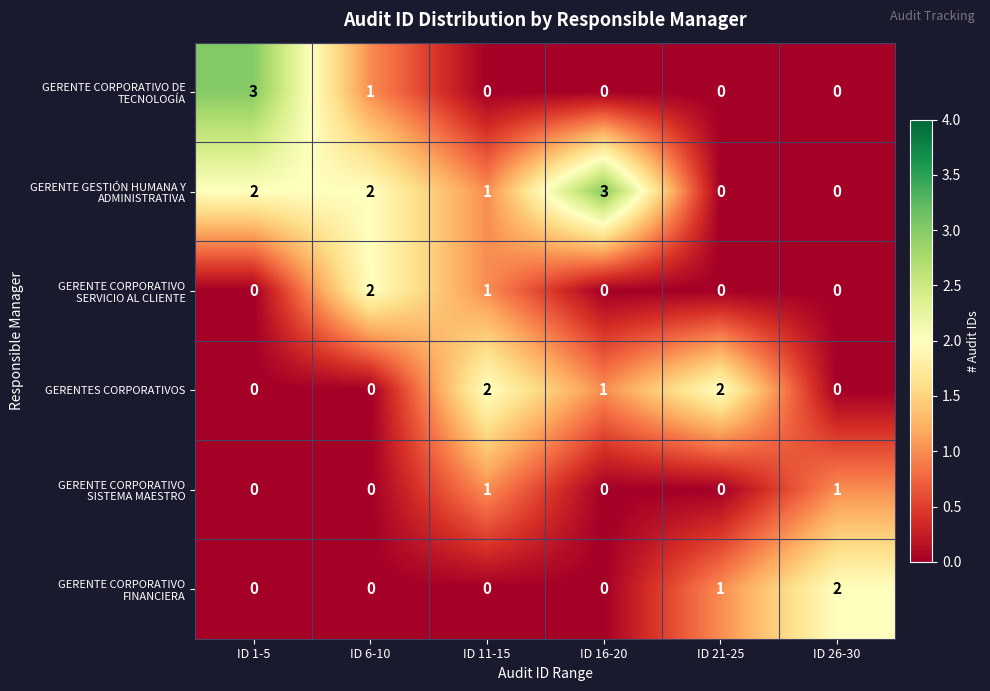

True or false: GERENTES CORPORATIVOS has a value of 1 at ID 16-20.

True